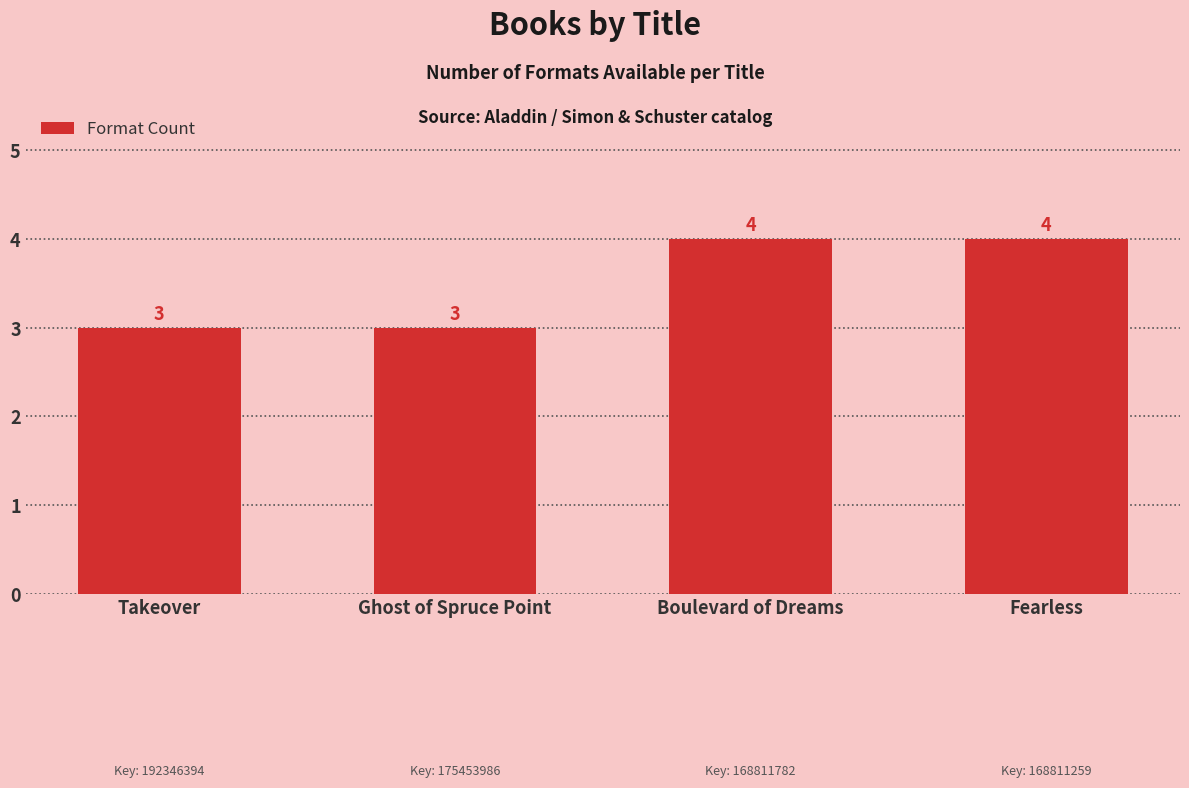

Between Takeover and Fearless, which is larger?

Fearless